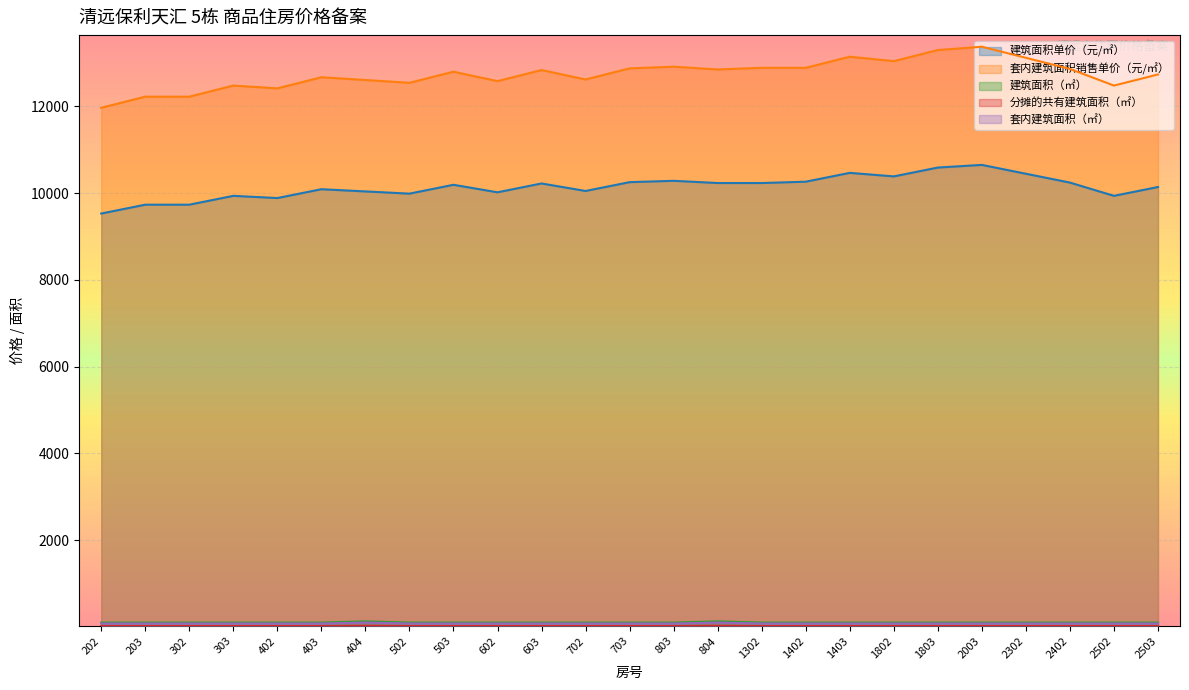

Where is the first local maximum for 分摊的共有建筑面积（㎡）?

404